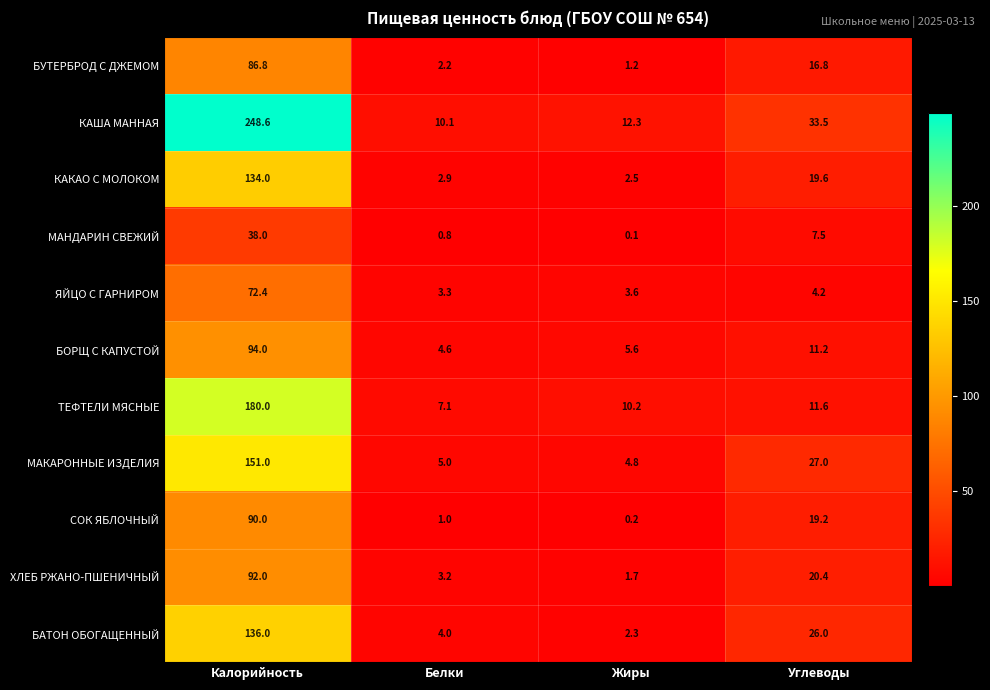

Rank the categories by МАКАРОННЫЕ ИЗДЕЛИЯ value from lowest to highest.

Жиры, Белки, Углеводы, Калорийность